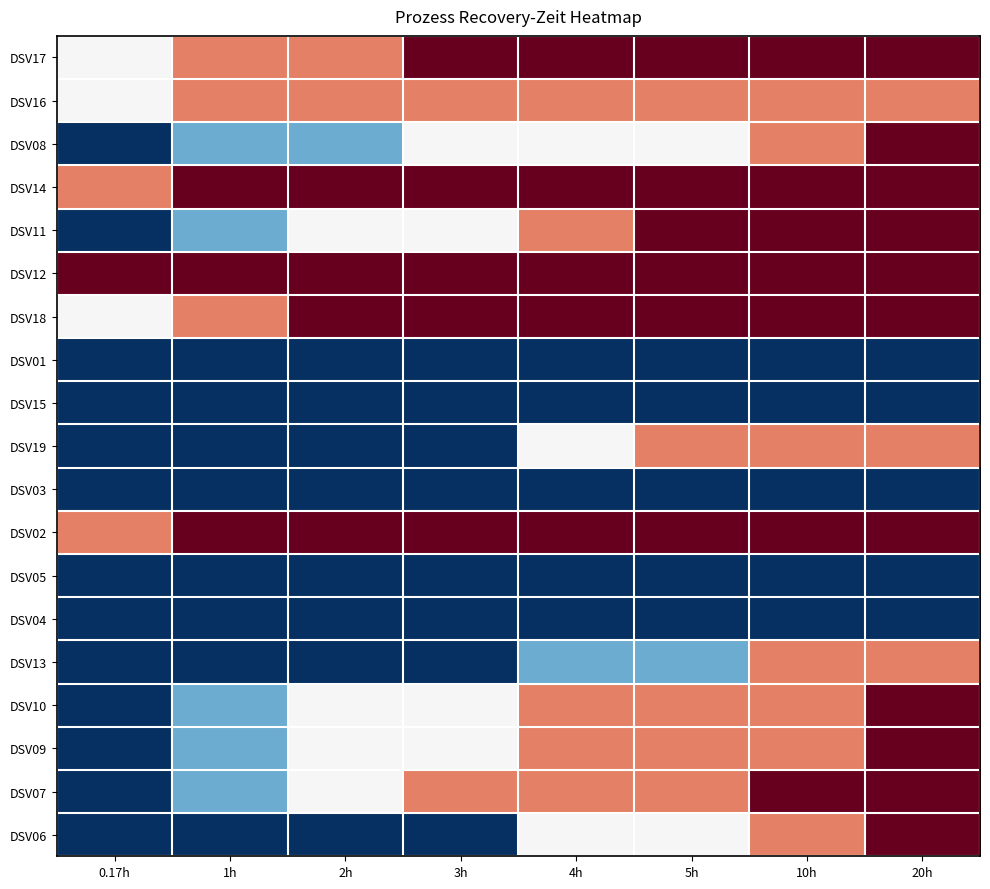

What is the difference between the highest and lowest values at 3h?

4